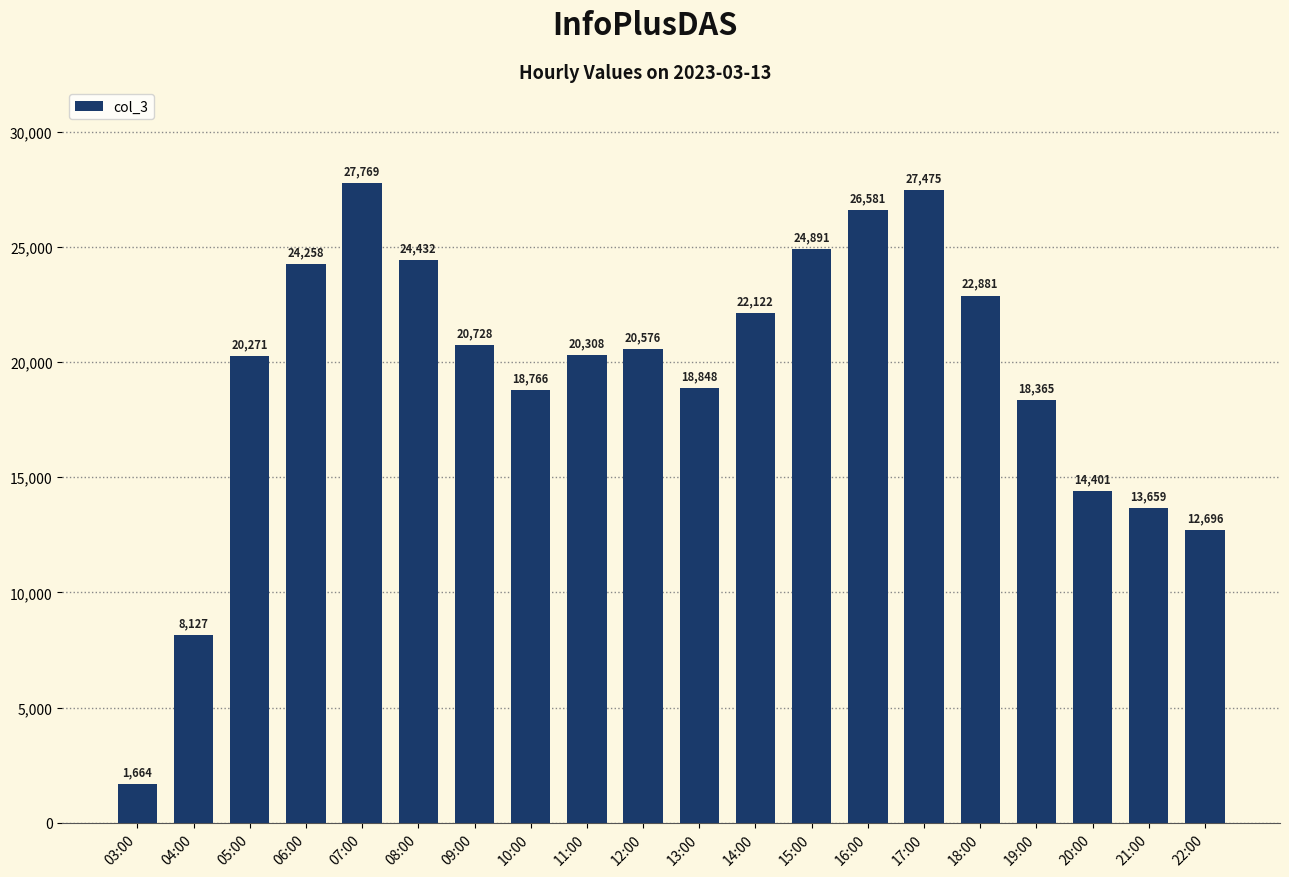

Reading left to right, transcribe all the data shown in this chart.

03:00=1664	04:00=8127	05:00=20271	06:00=24258	07:00=27769	08:00=24432	09:00=20728	10:00=18766	11:00=20308	12:00=20576	13:00=18848	14:00=22122	15:00=24891	16:00=26581	17:00=27475	18:00=22881	19:00=18365	20:00=14401	21:00=13659	22:00=12696